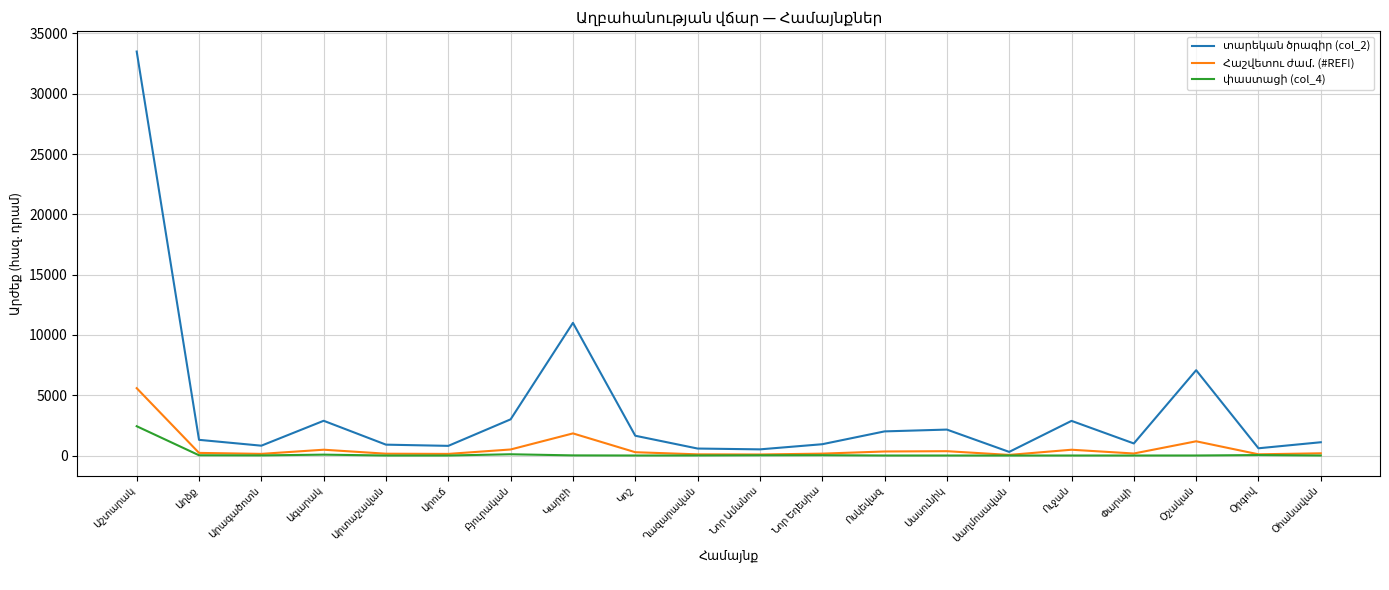

What is the greatest value displayed?

33500.0